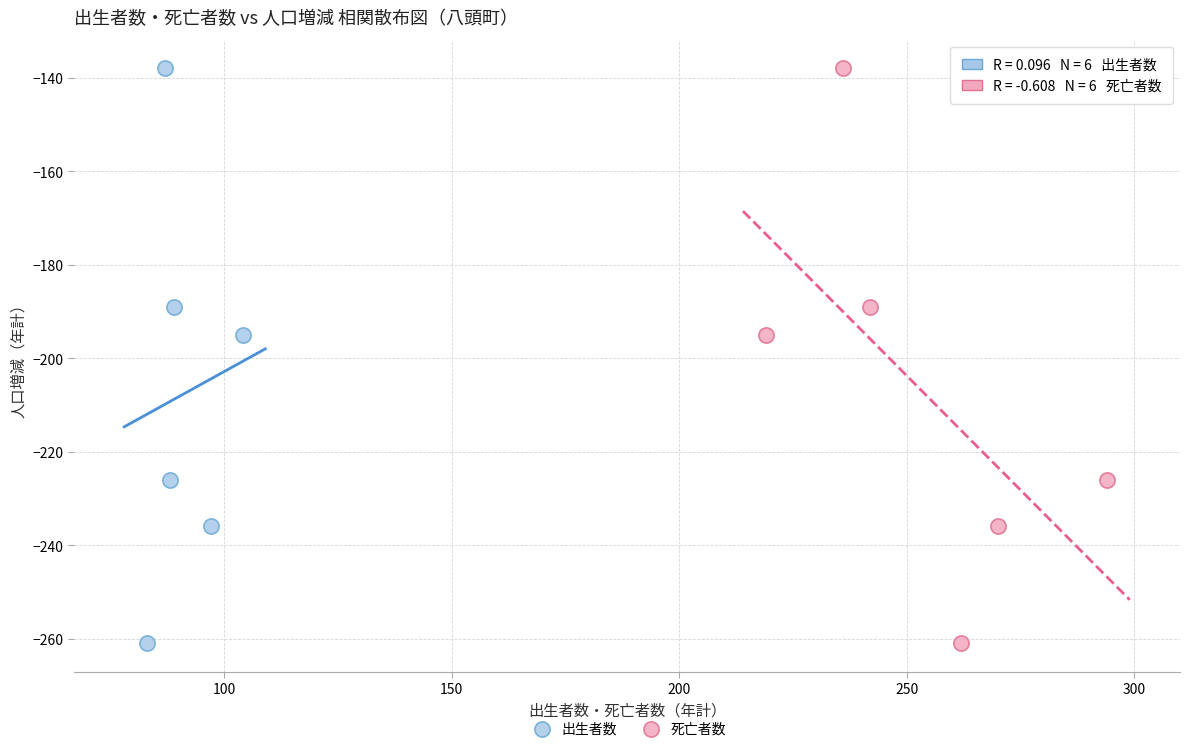

What are all the series names shown in the legend?

出生者数, 死亡者数